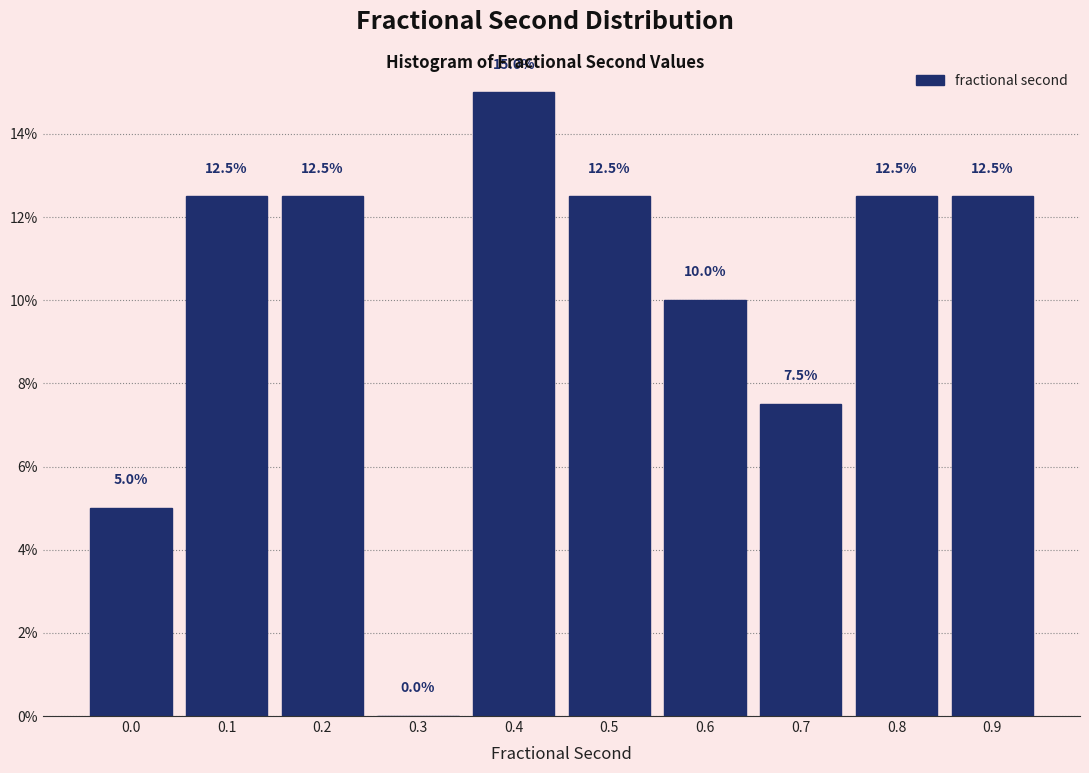

Reading left to right, what are all the values shown in this chart?

0.0=5.0	0.1=12.5	0.2=12.5	0.3=0.0	0.4=15.0	0.5=12.5	0.6=10.0	0.7=7.5	0.8=12.5	0.9=12.5